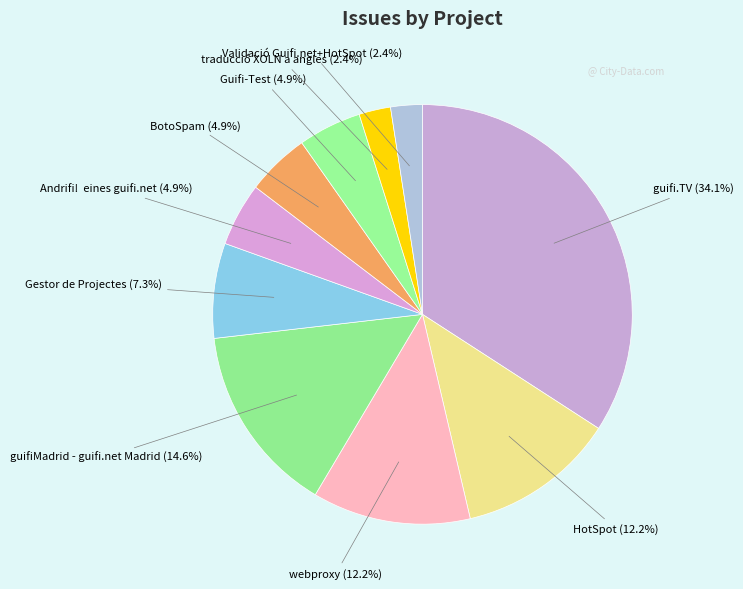

Is there a majority slice in this chart?

No